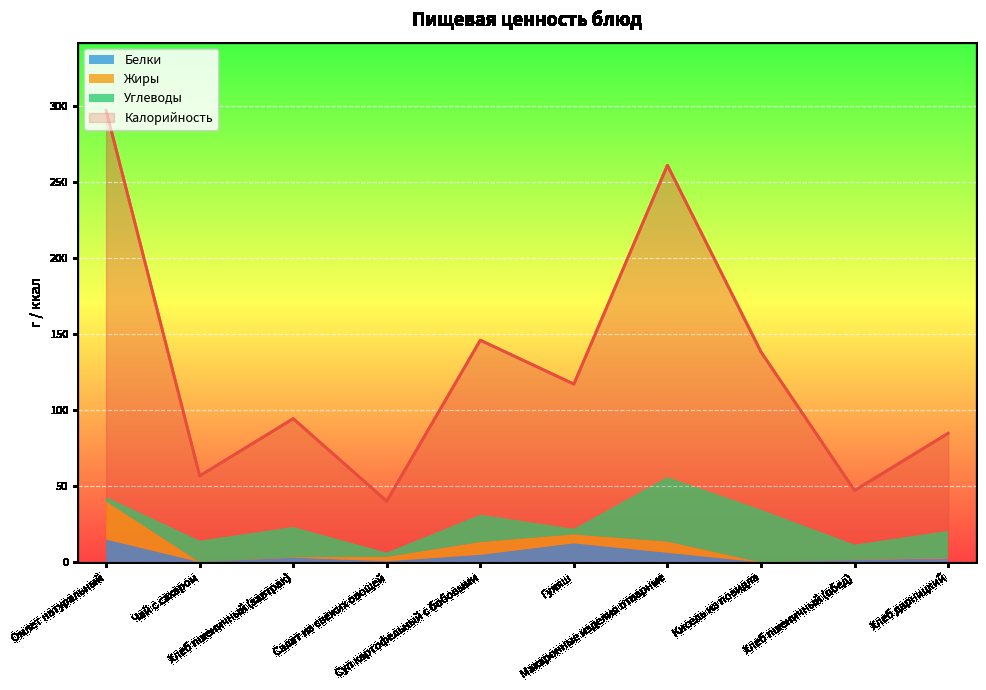

What is the difference between the maximum and minimum values in the Калорийность series?

256.7